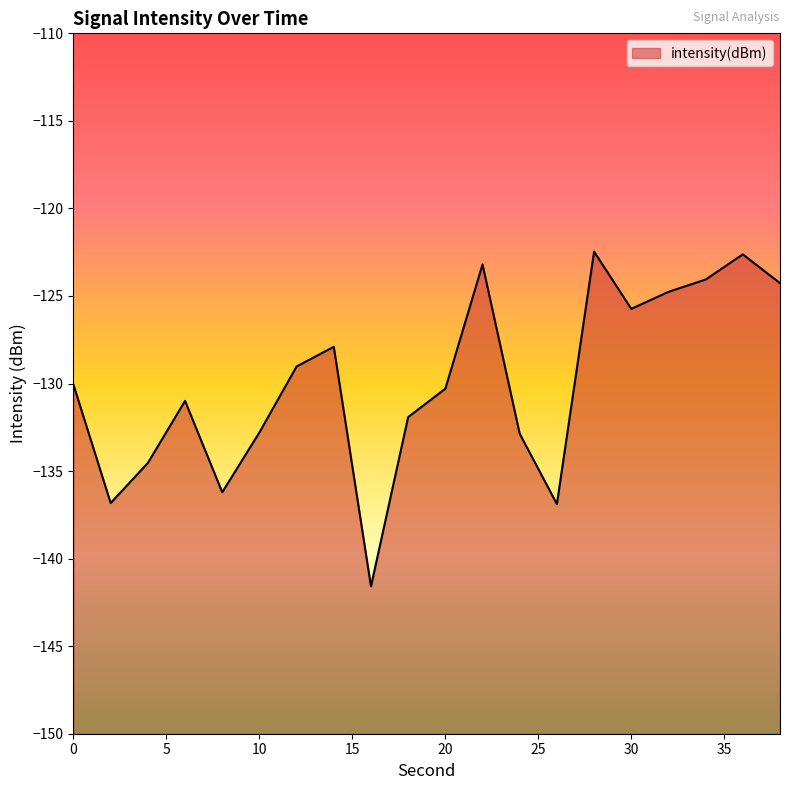

The chart shows a value of -132.9 at 24. True or false?

True